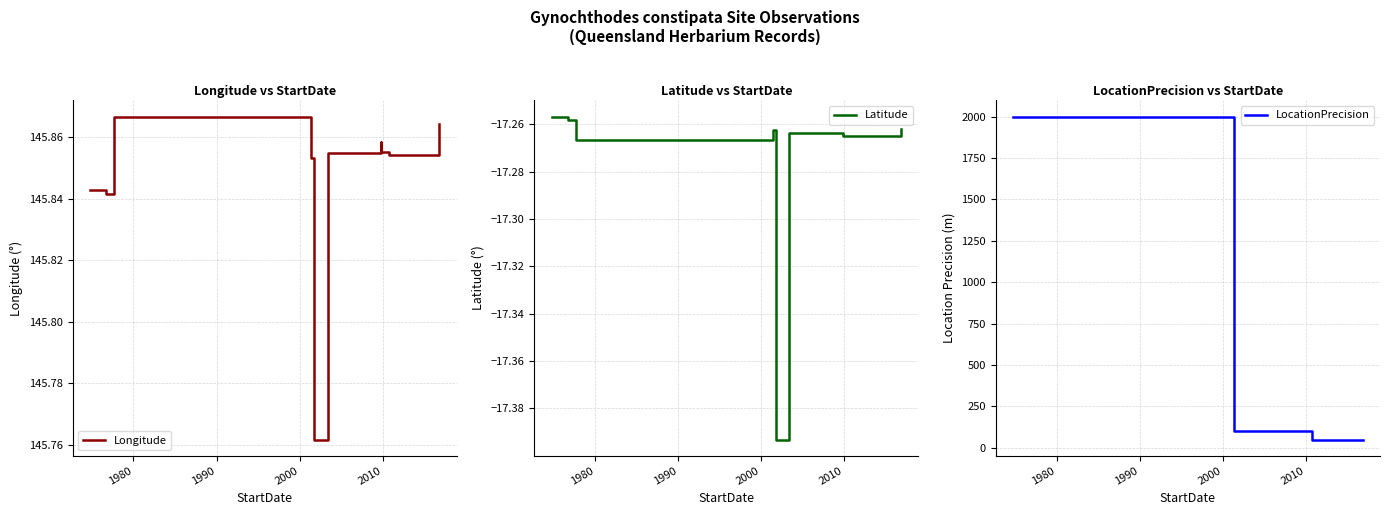

List the series in order of their overall mean, highest first.

LocationPrecision, Longitude, Latitude